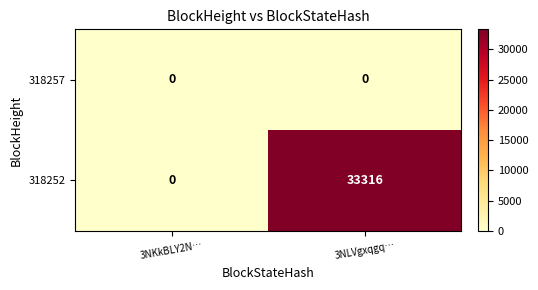

List the series in order of their overall mean, lowest first.

318257, 318252